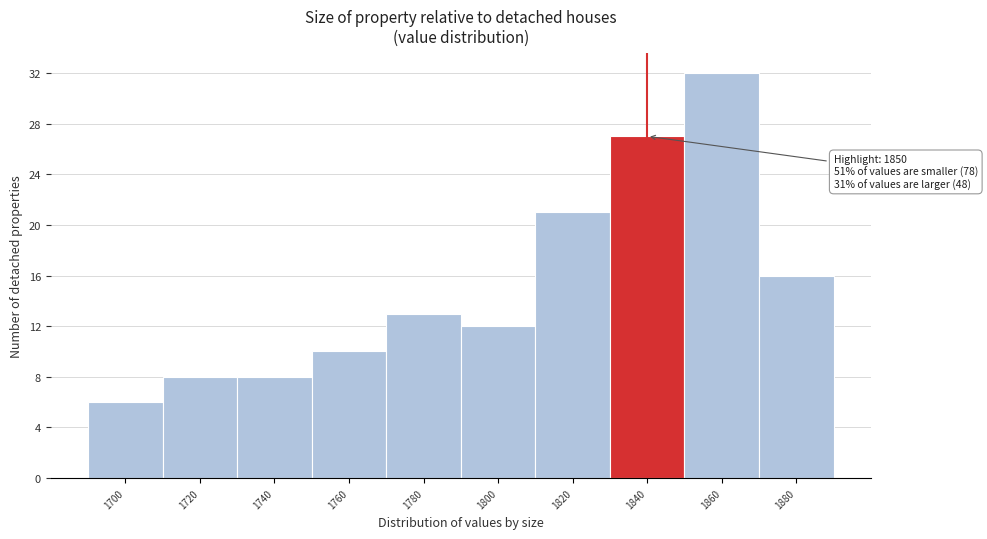

Reading right to left, list all the values displayed in this chart.

1880=16	1860=32	1840=27	1820=21	1800=12	1780=13	1760=10	1740=8	1720=8	1700=6